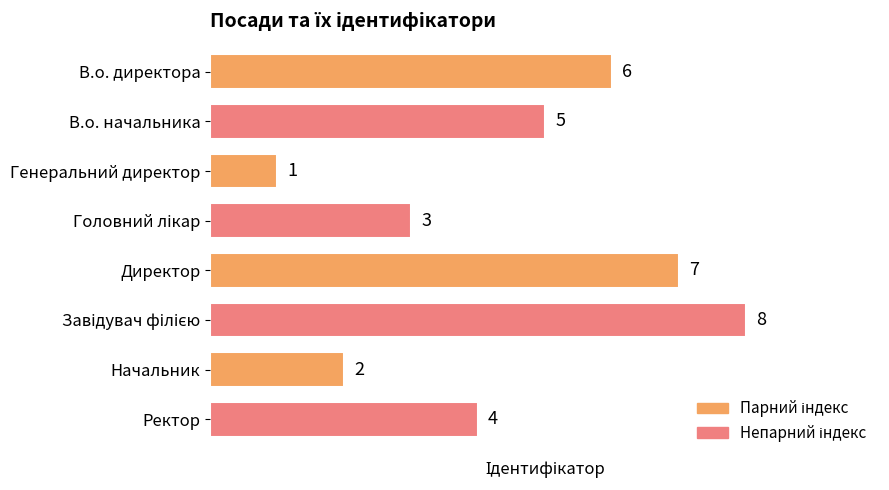

Reading bottom to top, extract all data points from this chart.

4	2	8	7	3	1	5	6